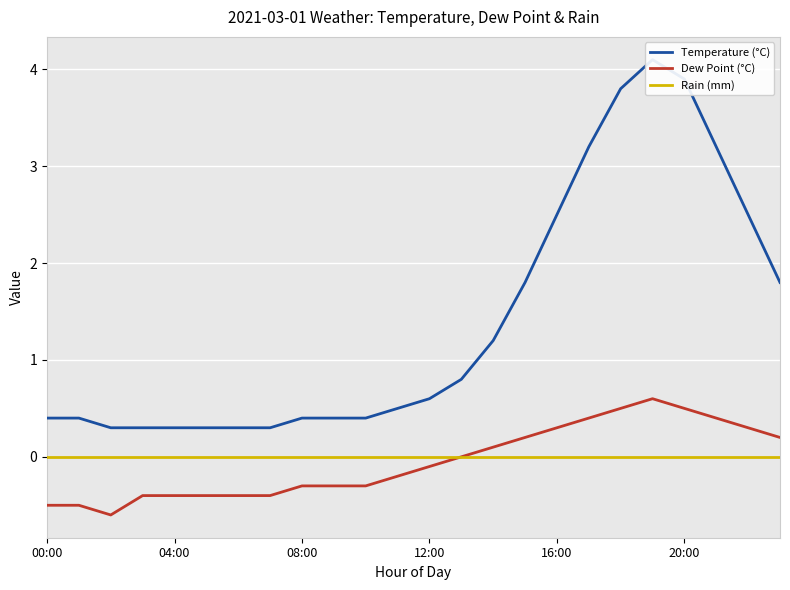

True or false: Dew Point (°C) has more than 0 interior local peaks.

True